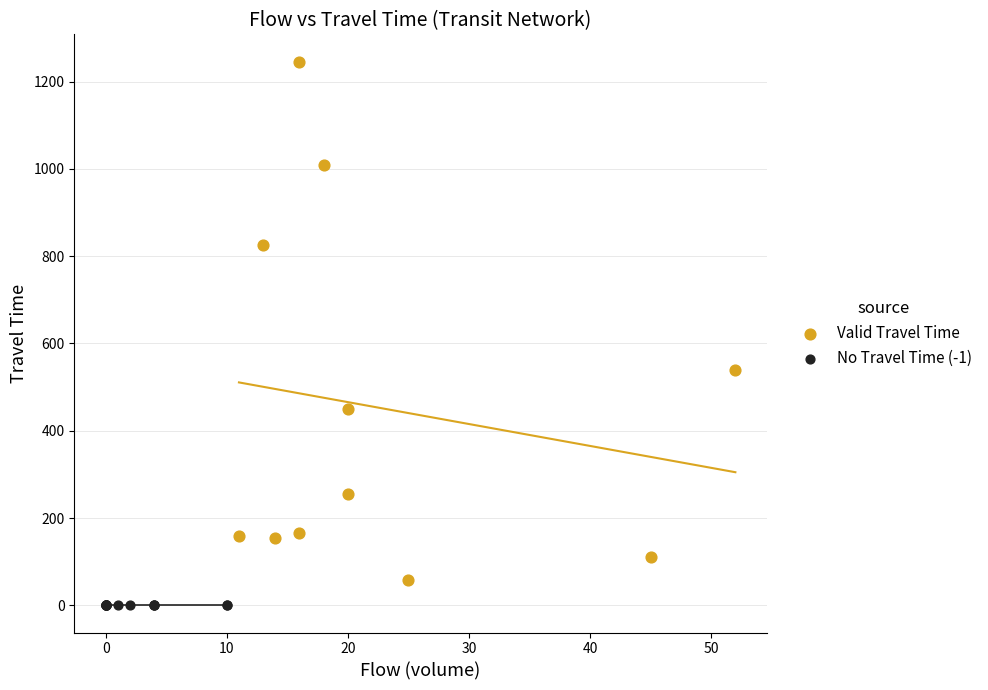

Which series reaches the maximum Y coordinate?

Valid Travel Time